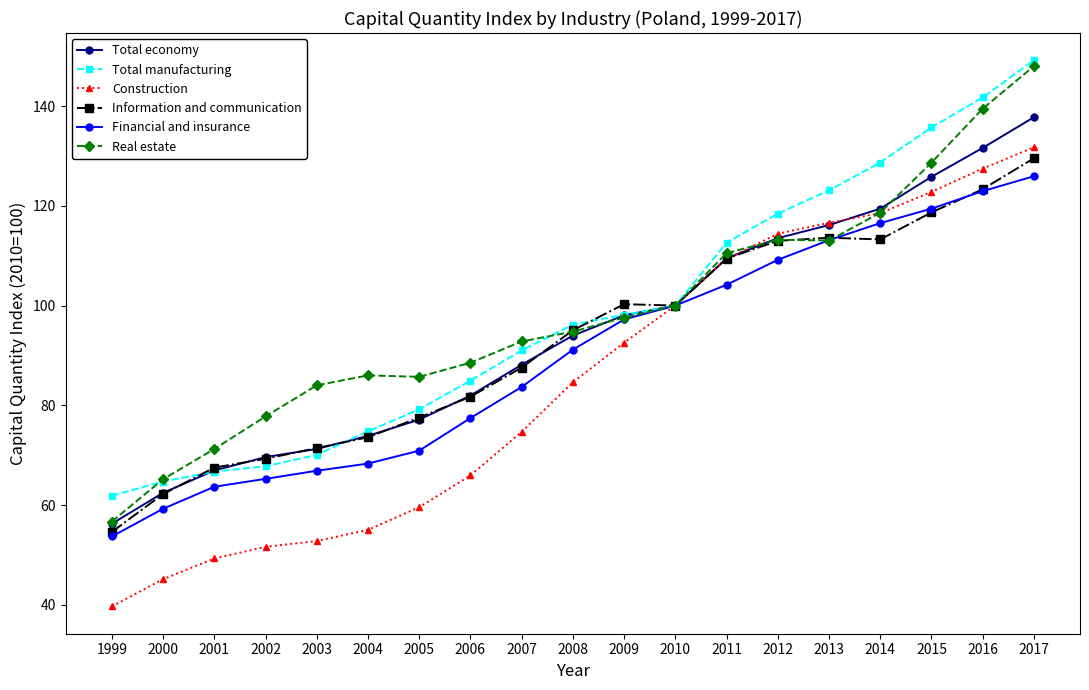

True or false: Information and communication has more than 2 interior local peaks.

False